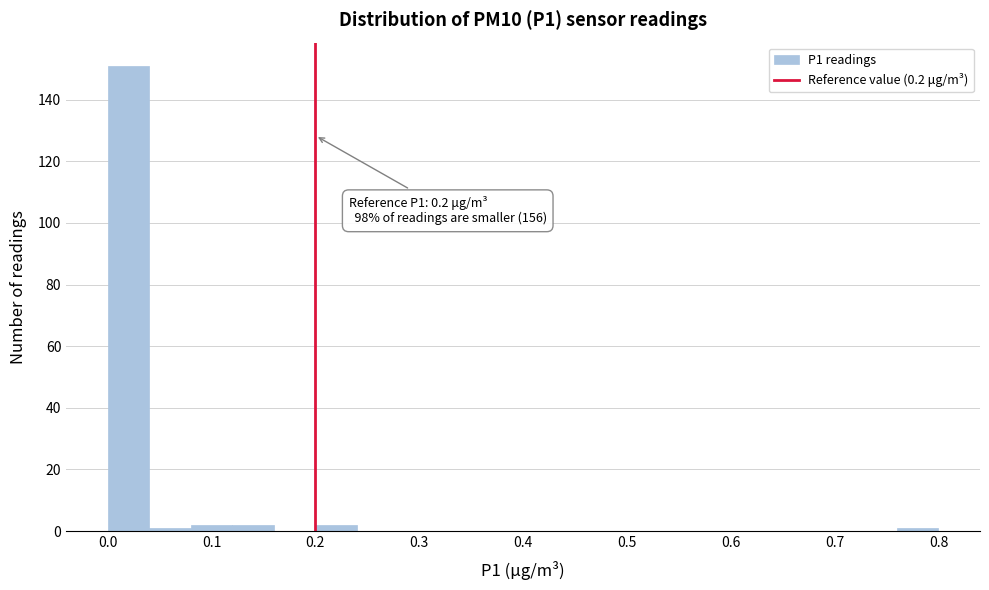

Over which range of the x-axis is the bar tallest?

0.00 to 0.04